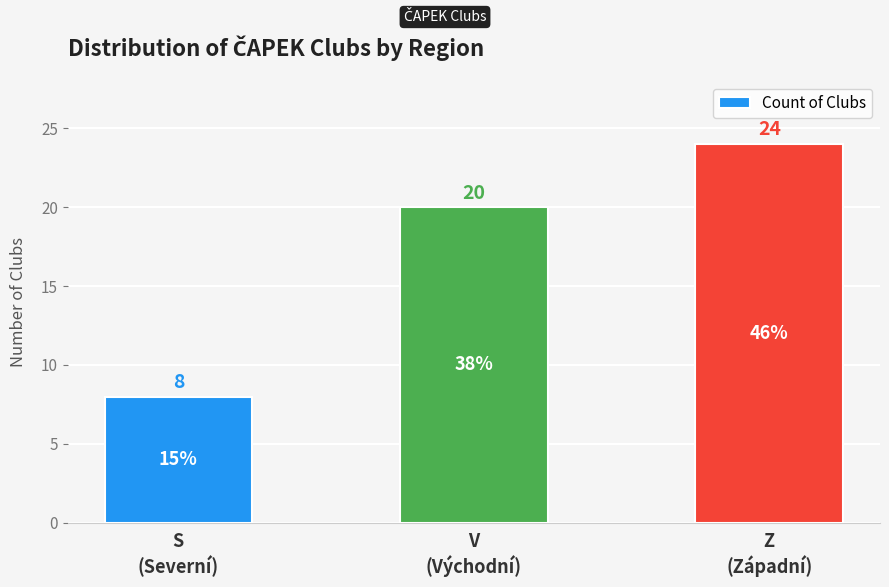

Rank the categories by value from highest to lowest.

Z
(Západní), V
(Východní), S
(Severní)